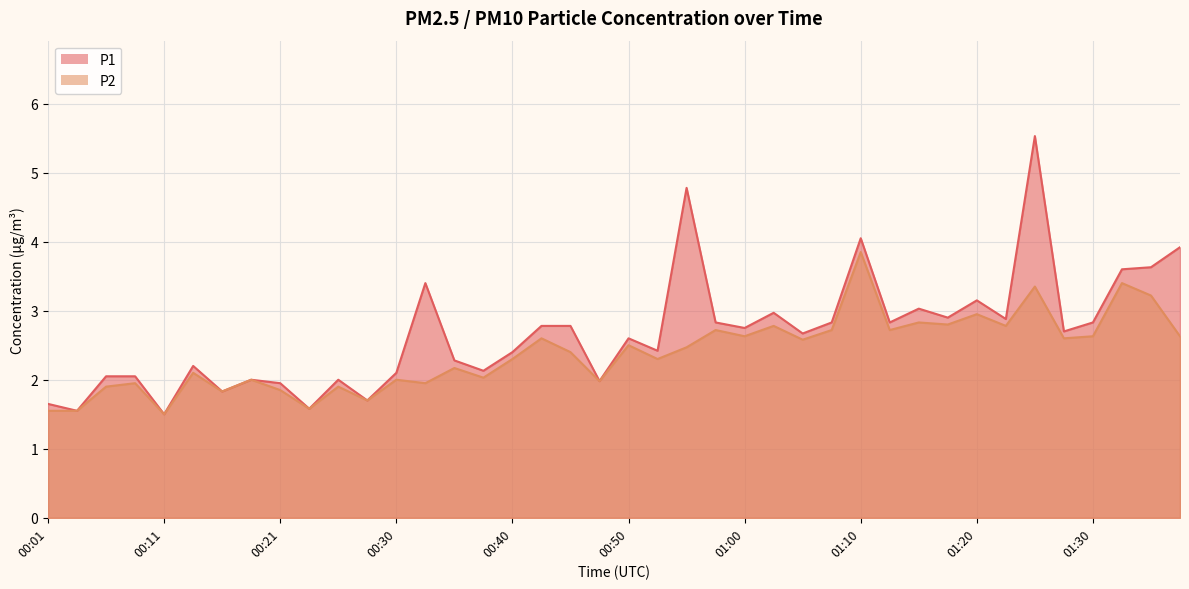

At which label does P2 reach its peak?

01:10